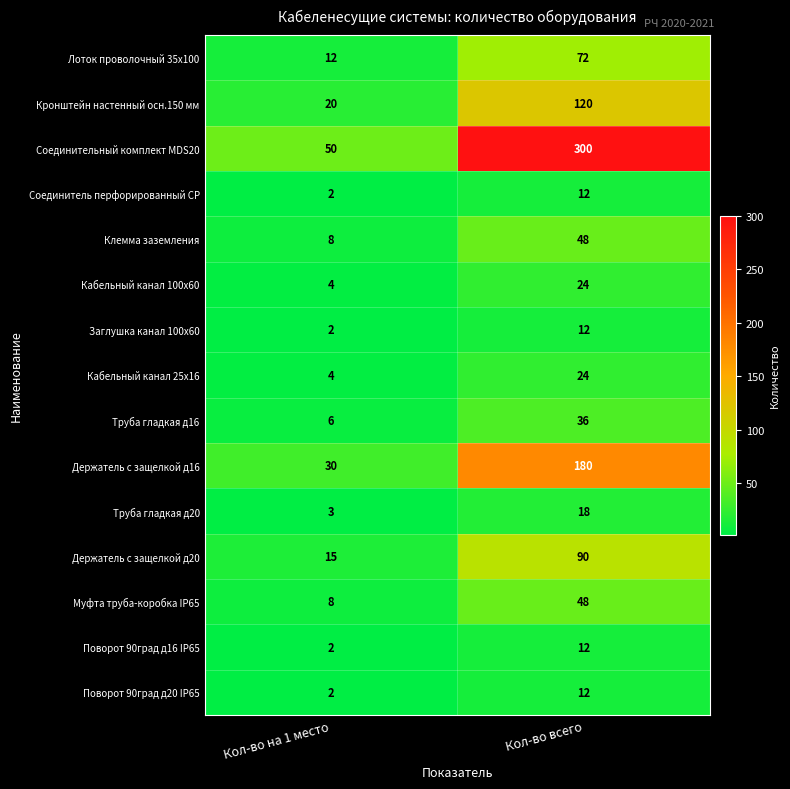

What is the difference between the Кабельный канал 100x60 values at Кол-во всего and Кол-во на 1 место?

20